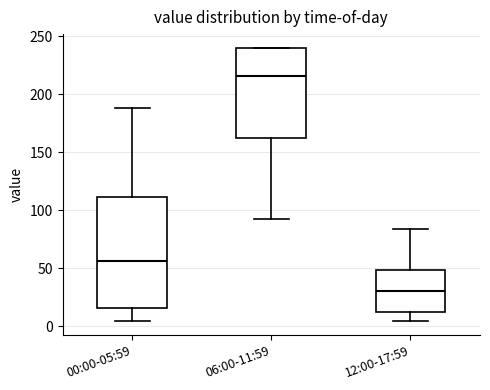

Which box's median line is the highest?

06:00-11:59